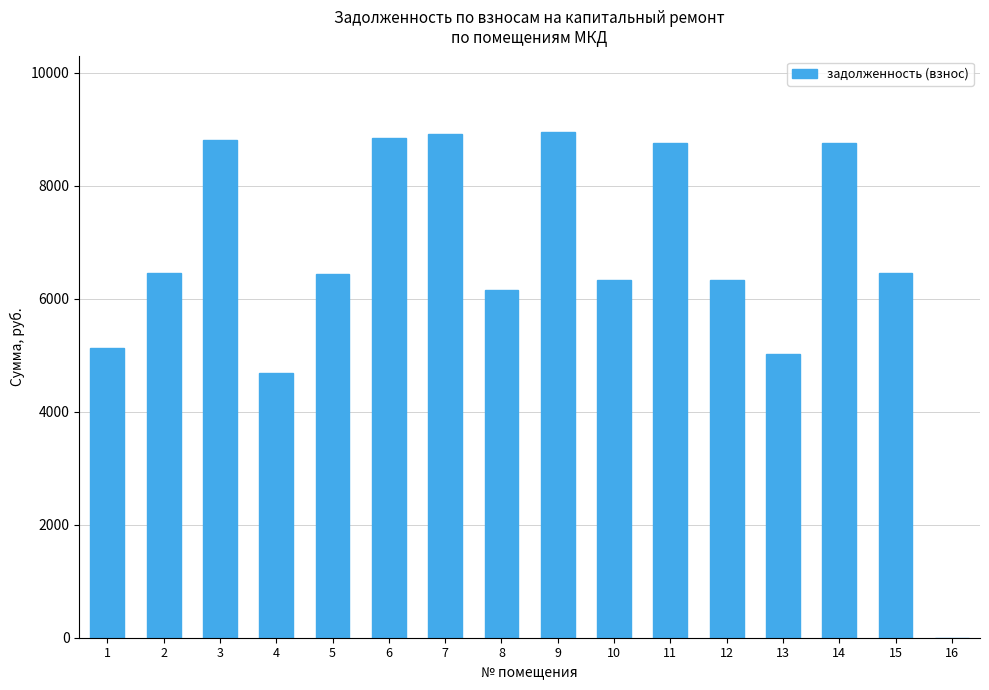

What is the sum of all values?

106016.3